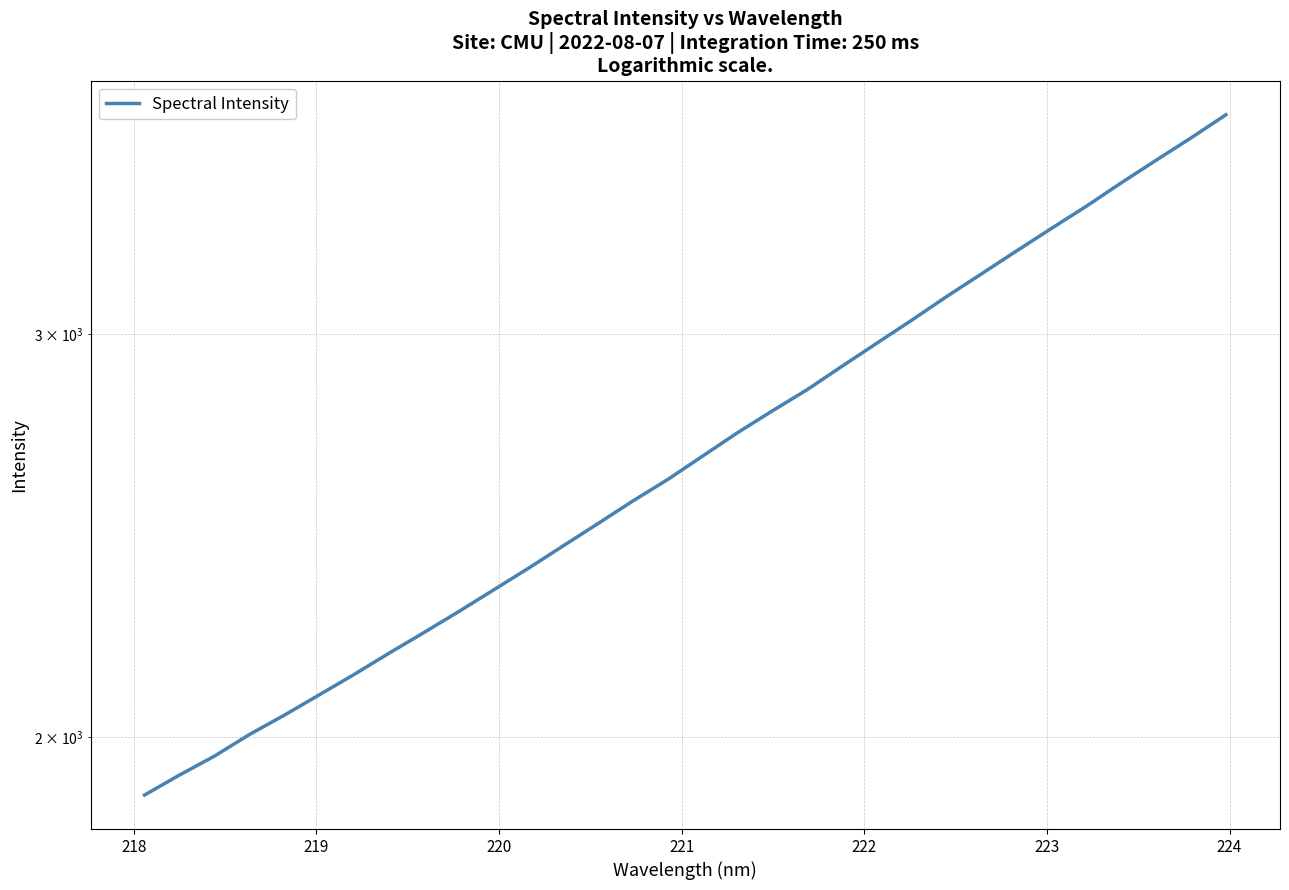

What is the label of the 25th point from the right?

224